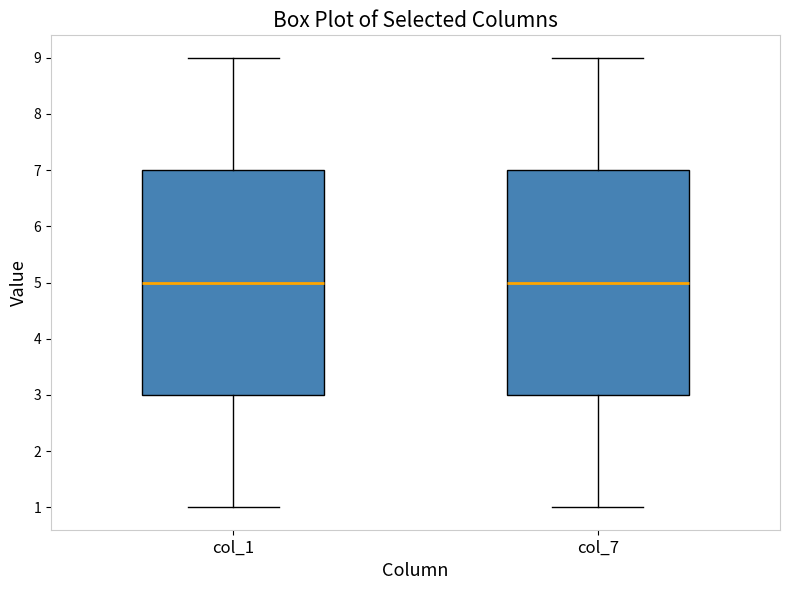

Reading left to right, transcribe this box plot: for each box, give where its median line is, the range the box spans, and where its two whiskers end, as read against the y-axis. The values are not printed on the chart, so give them approximately, as read against the axis.

col_1: median 5, box 3 to 7, whiskers 1 to 9
col_7: median 5, box 3 to 7, whiskers 1 to 9